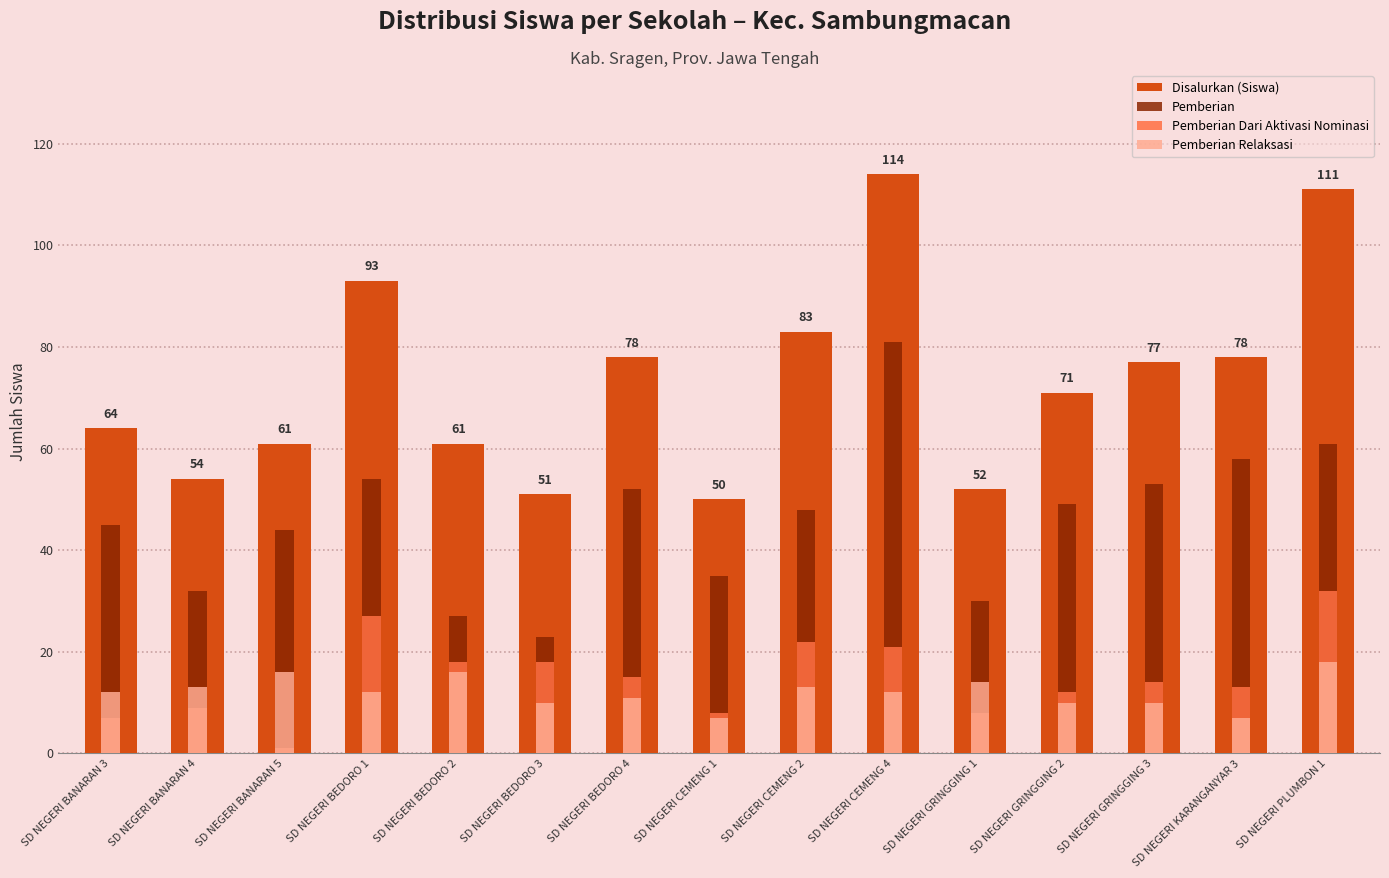

What is the difference between the highest and lowest values at SD NEGERI GRINGGING 1?

44